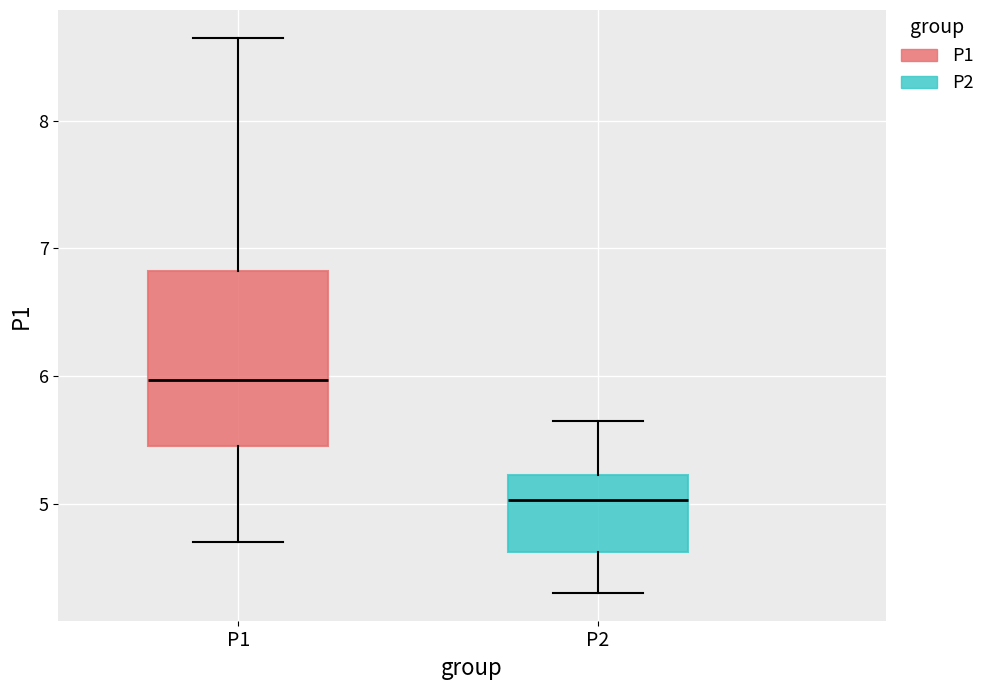

Which box has the highest median line?

P1